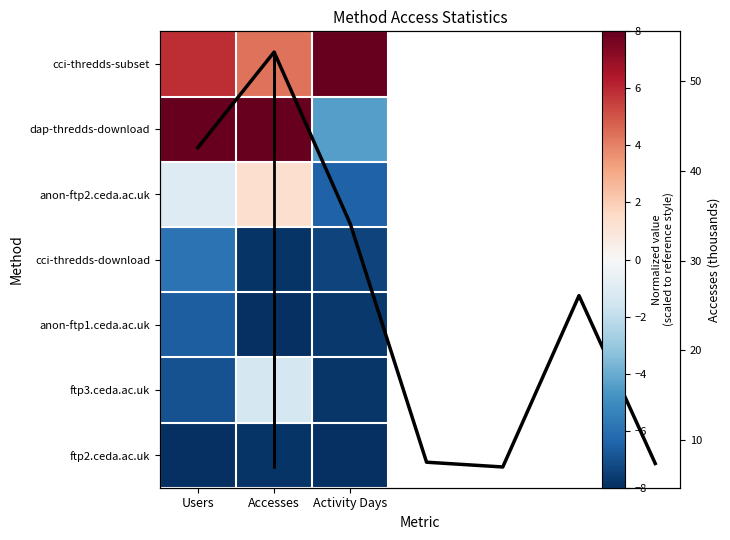

The cci-thredds-download series shows -7.8 at Accesses. True or false?

True